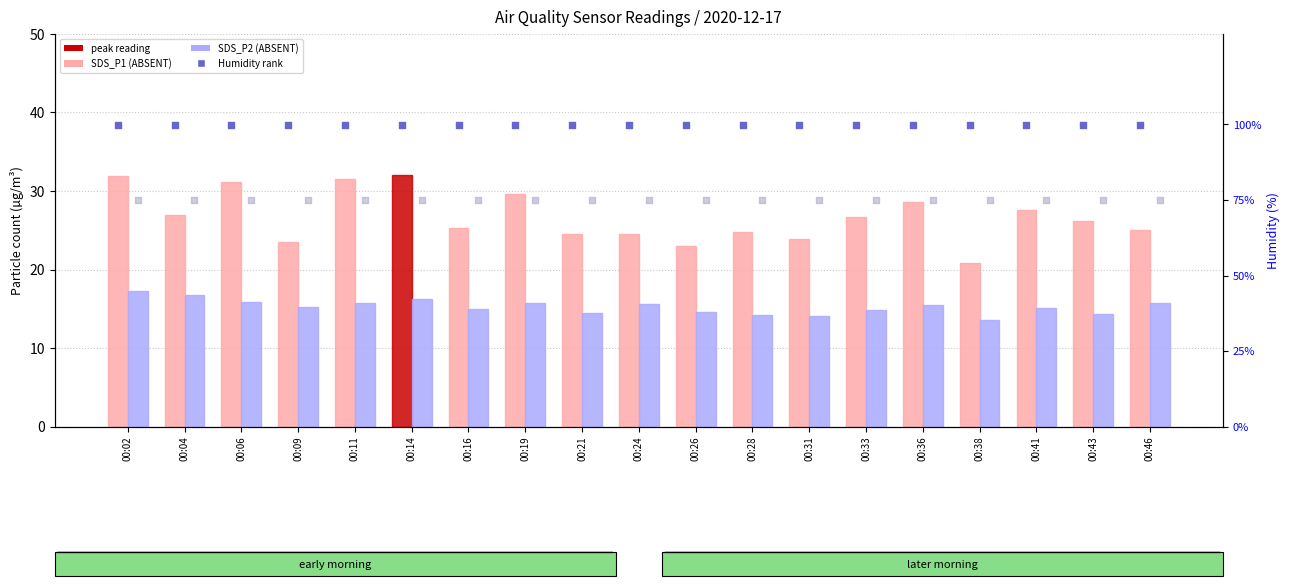

Which series has the widest spread of Y values?

SDS_P1